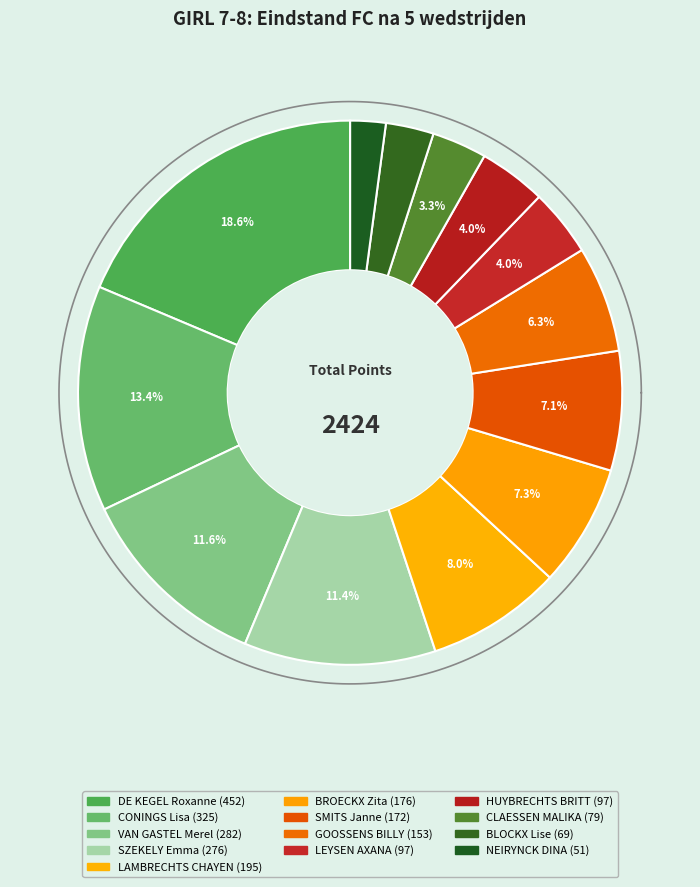

To the nearest percent, what is the average slice percentage?

8%